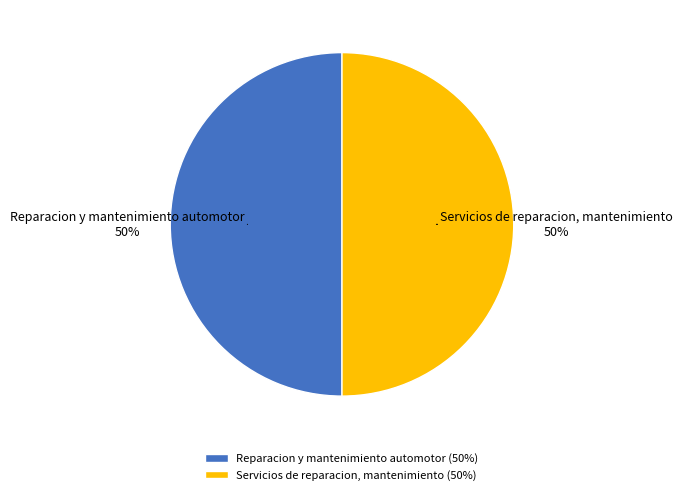

To the nearest percent, what is the combined percentage of Servicios de reparacion, mantenimiento and Reparacion y mantenimiento automotor?

100%